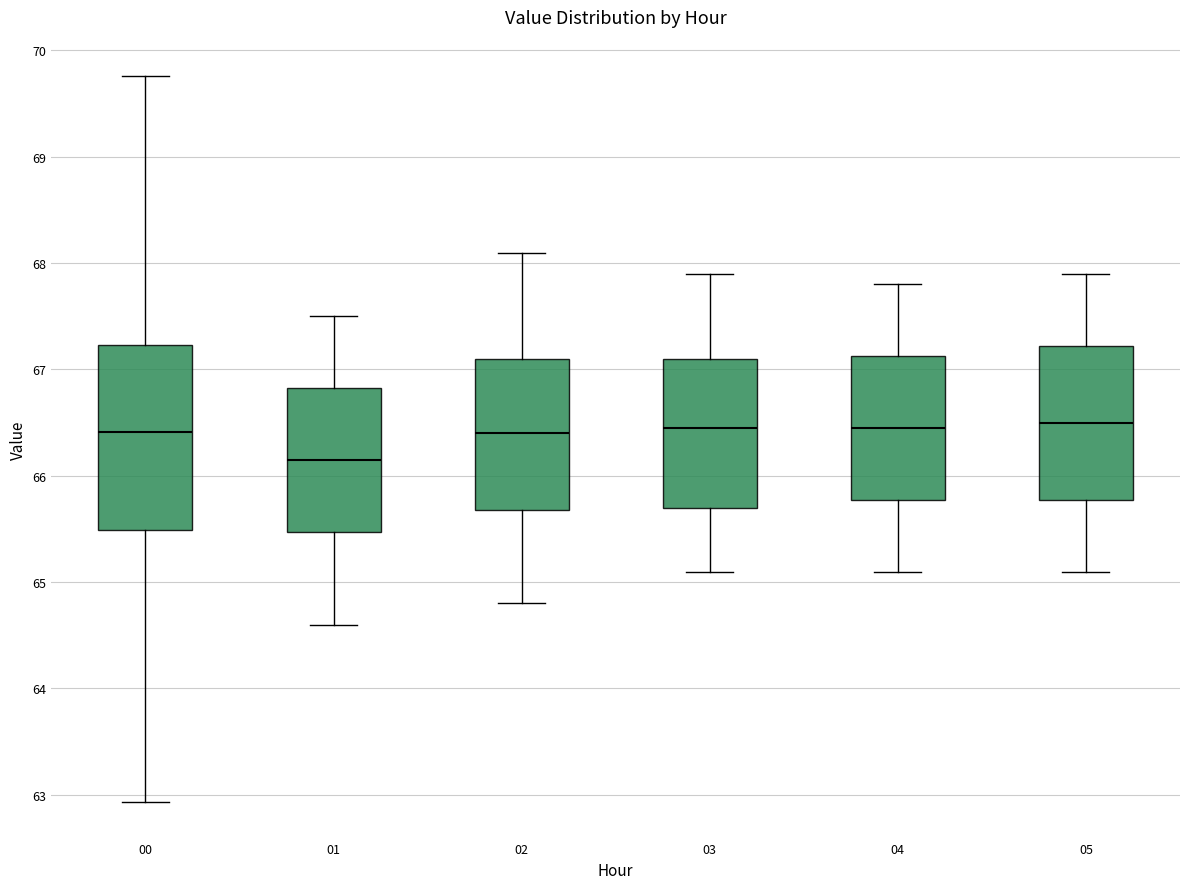

Reading left to right, read every box against the y-axis: the position of its median line, the range the box covers, and the ends of its whiskers. The values are not printed on the chart, so give them approximately, as read against the axis.

00: median 66.4, box 65.5 to 67.2, whiskers 62.9 to 69.8
01: median 66.2, box 65.5 to 66.8, whiskers 64.6 to 67.5
02: median 66.4, box 65.7 to 67.1, whiskers 64.8 to 68.1
03: median 66.5, box 65.7 to 67.1, whiskers 65.1 to 67.9
04: median 66.5, box 65.8 to 67.1, whiskers 65.1 to 67.8
05: median 66.5, box 65.8 to 67.2, whiskers 65.1 to 67.9